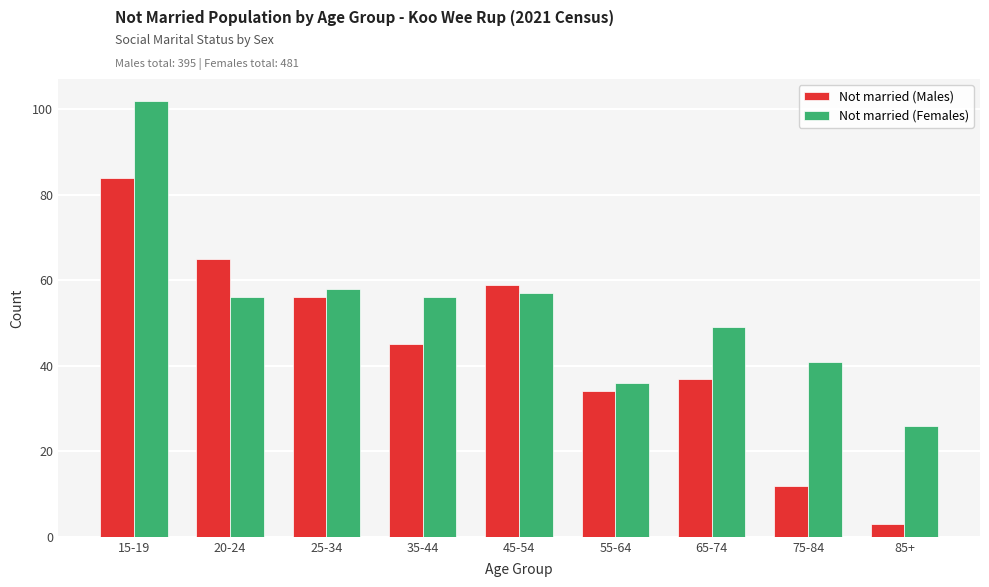

Reading left to right, what are all the values shown in this chart?

Not married (Males): 84	65	56	45	59	34	37	12	3
Not married (Females): 102	56	58	56	57	36	49	41	26